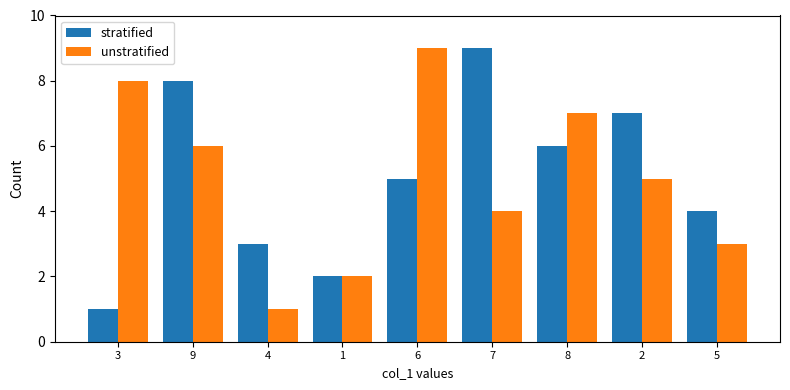

At 6, list the series in order from smallest to largest.

stratified, unstratified